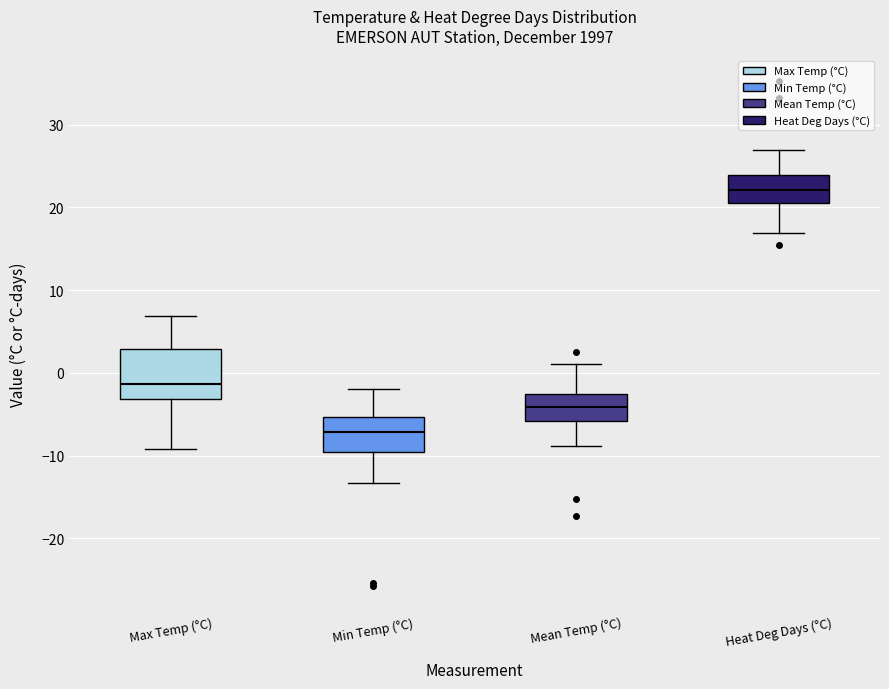

Reading left to right, read every box against the y-axis: the position of its median line, the range the box covers, and the ends of its whiskers. The values are not printed on the chart, so give them approximately, as read against the axis.

Max Temp (°C): median -1, box -3 to 3, whiskers -9 to 7
Min Temp (°C): median -7, box -10 to -5, whiskers -13 to -2
Mean Temp (°C): median -4, box -6 to -3, whiskers -9 to 1
Heat Deg Days (°C): median 22, box 21 to 24, whiskers 17 to 27